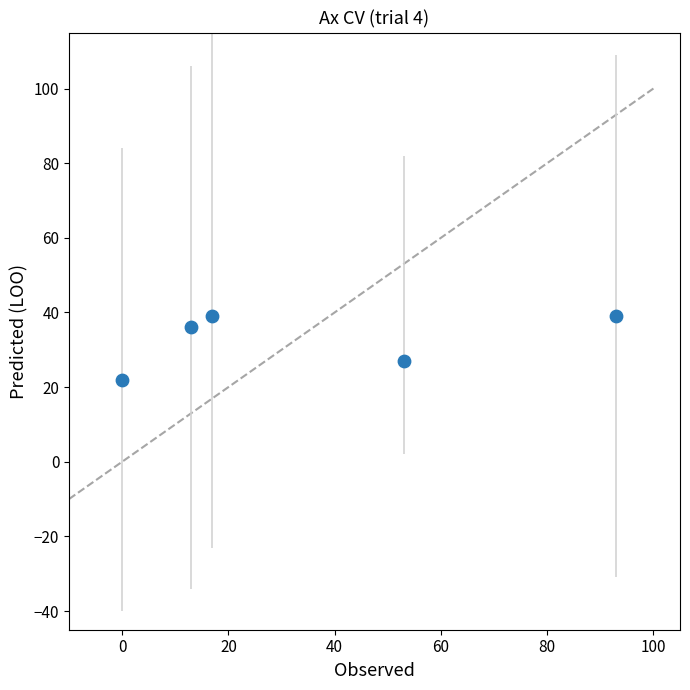

What is the average X value?

35